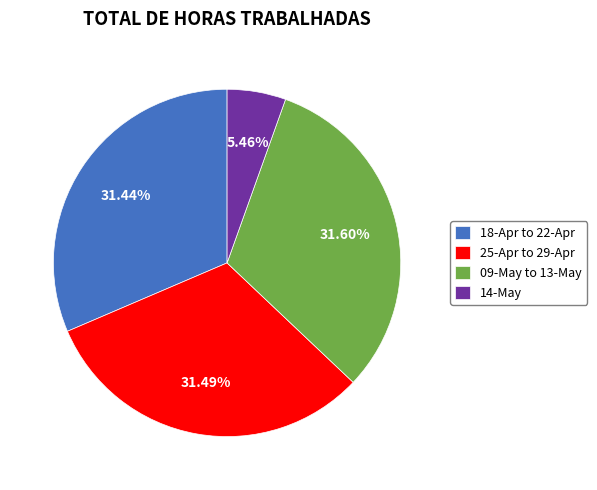

Between 14-May and 18-Apr to 22-Apr, which is larger?

18-Apr to 22-Apr